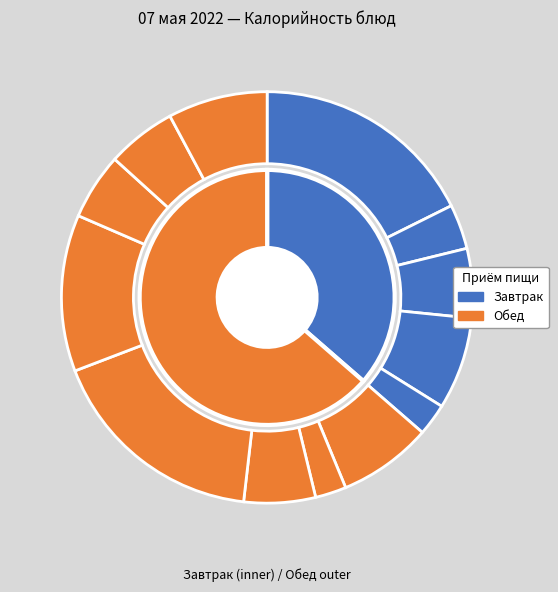

Does Батон обогащенный (завтрак) account for over 50% of the chart?

No